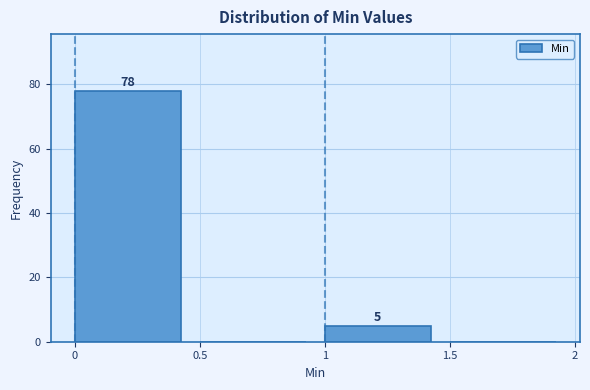

Over which range of the x-axis is the bar tallest?

0 to 0.5